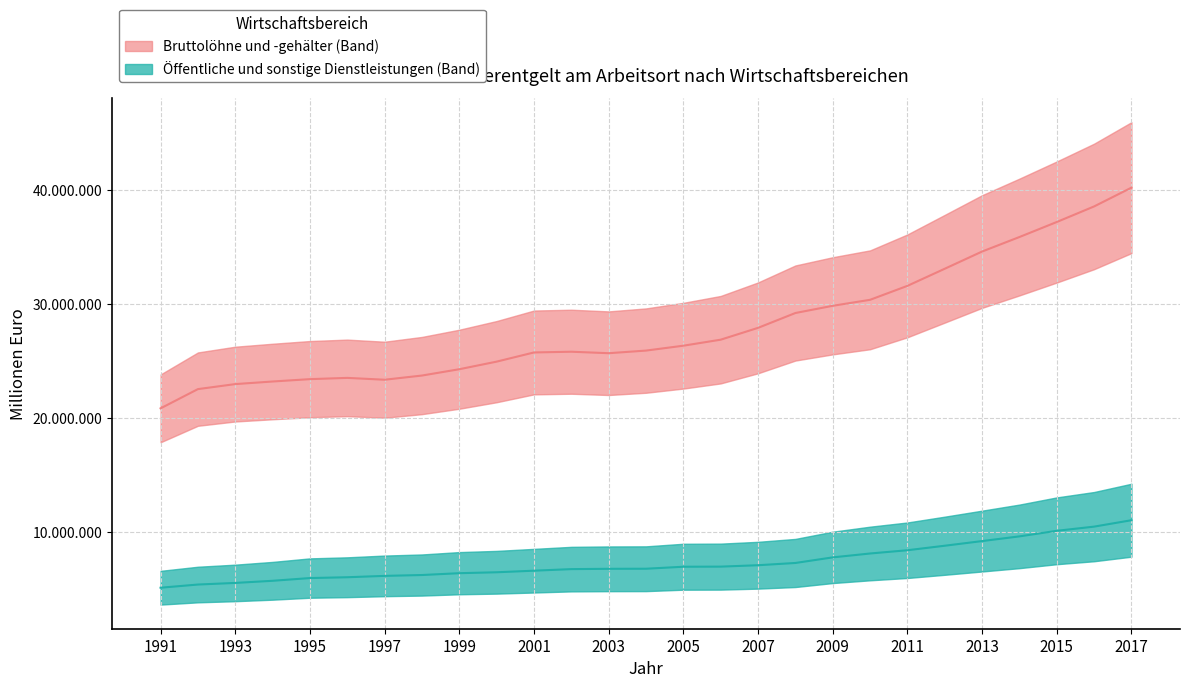

Is this an area chart (filled region under the line)?

No